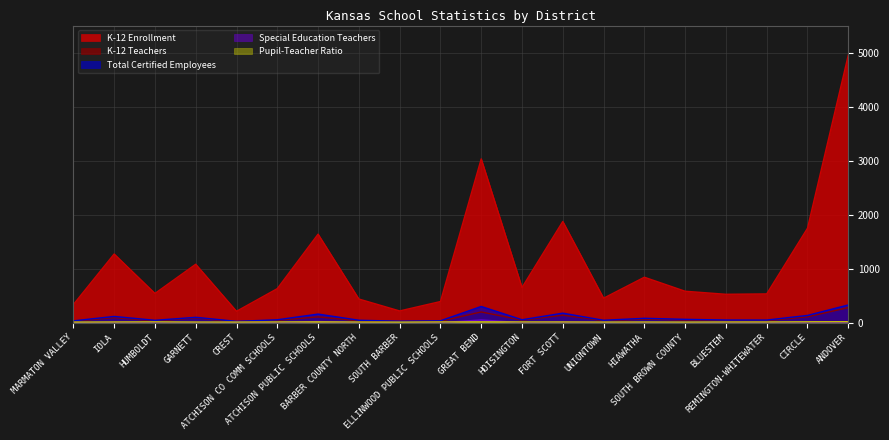

What position from the left is HIAWATHA?

15